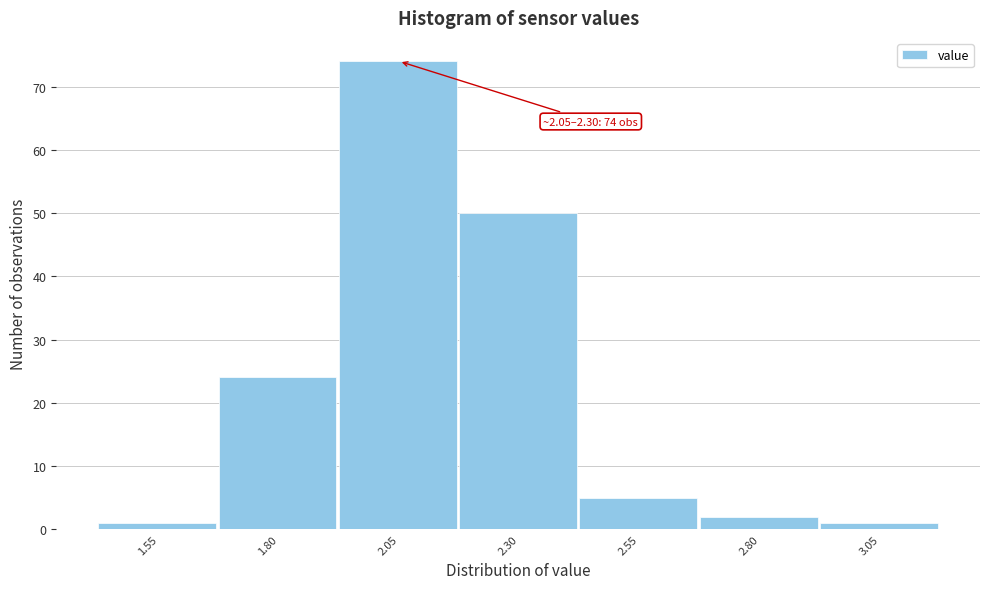

Reading left to right, what are all the values shown in this chart?

1.55=1	1.80=24	2.05=74	2.30=50	2.55=5	2.80=2	3.05=1